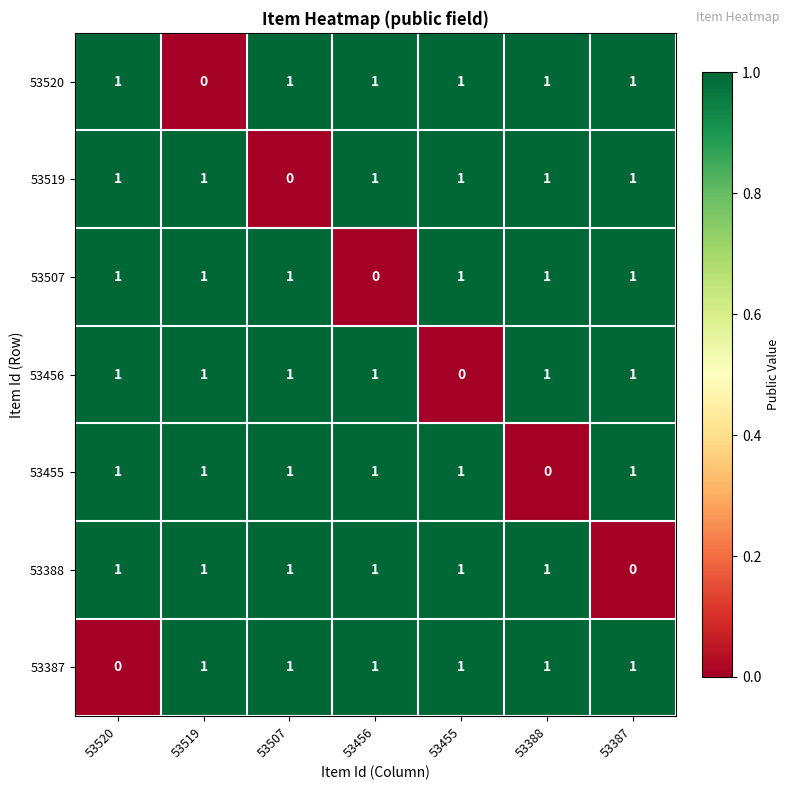

Where is 53507 nearest to the value 0?

53456